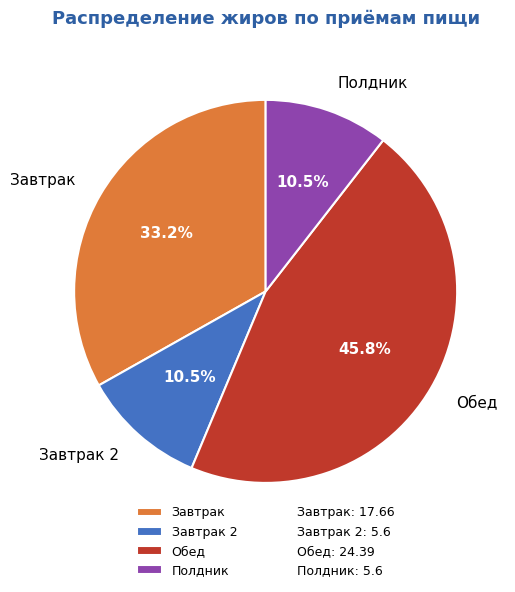

Count the number of slices in the pie.

4